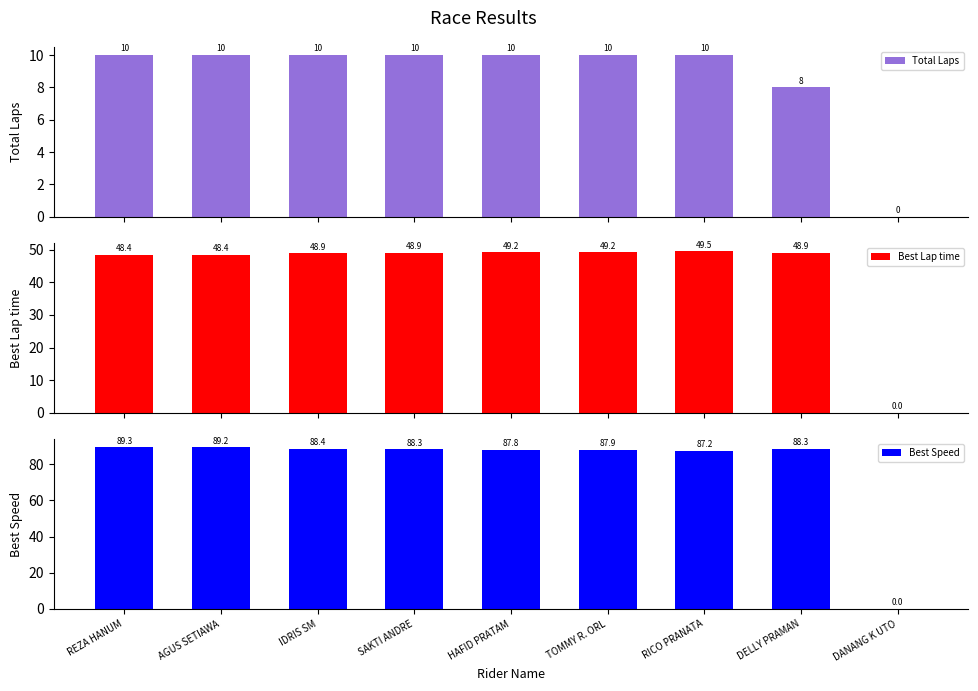

At how many categories does at least one series exceed 68?

8